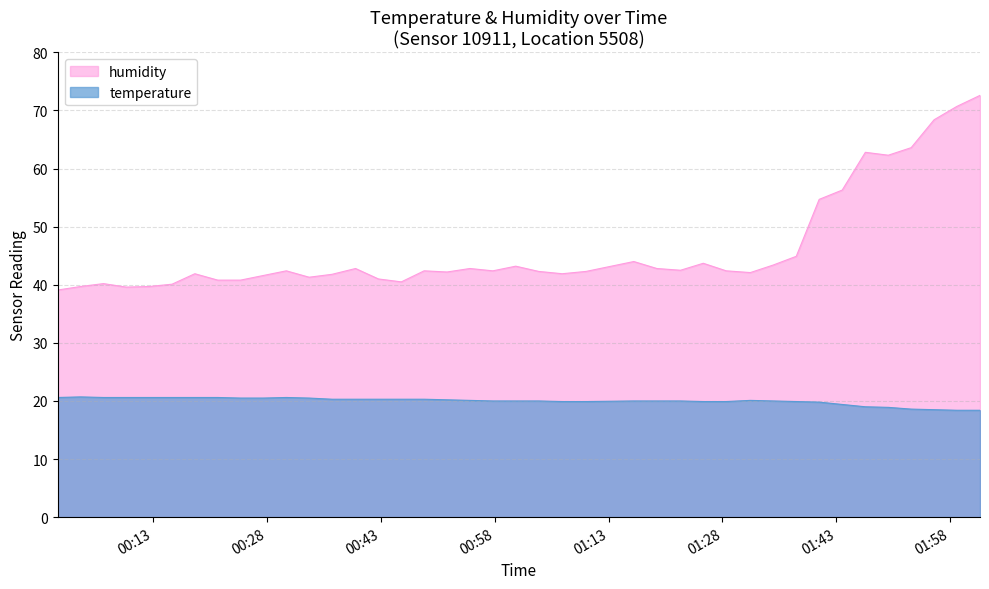

Which series has the widest spread of values?

humidity